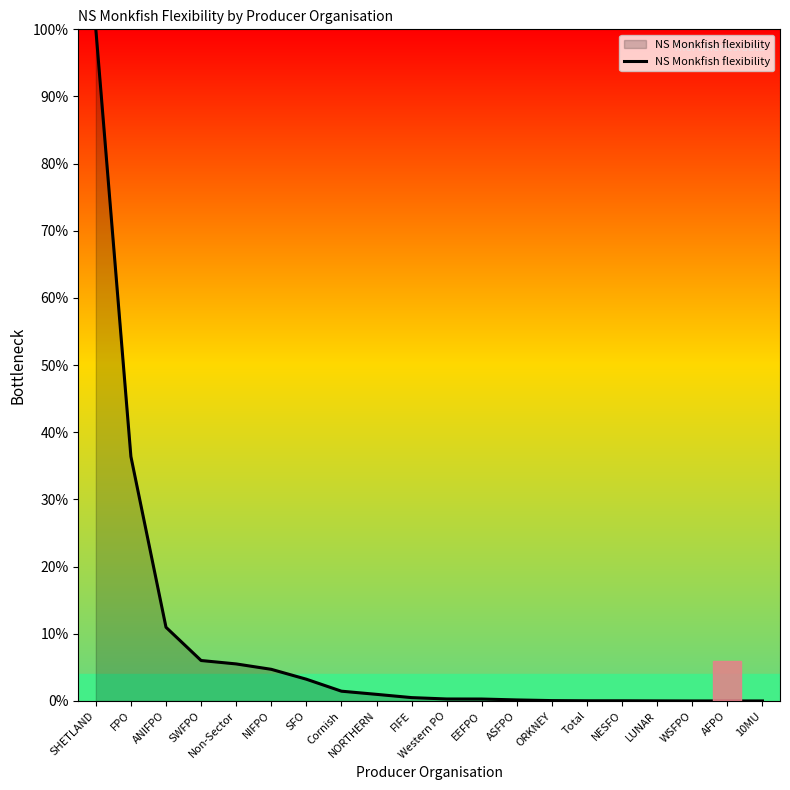

Where is the data nearest to the value 50?

FPO